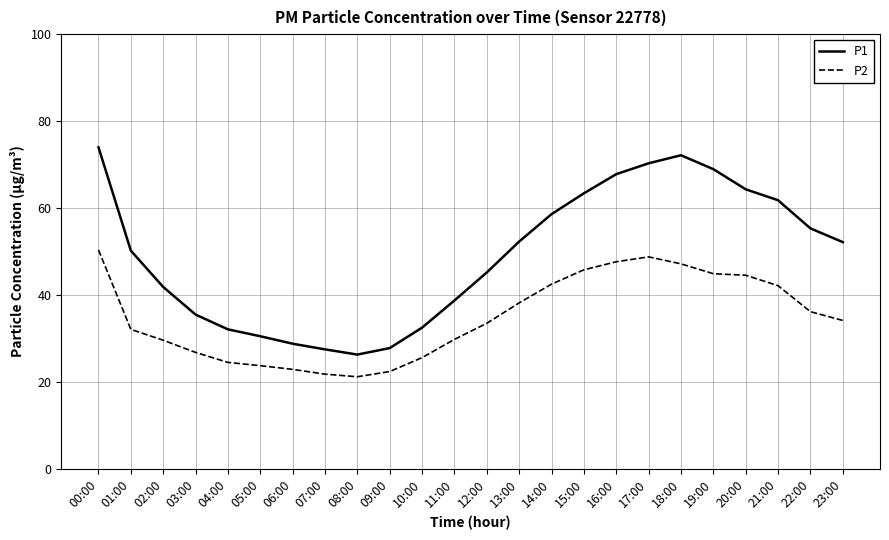

Rank the series by their average value, from highest to lowest.

P1, P2